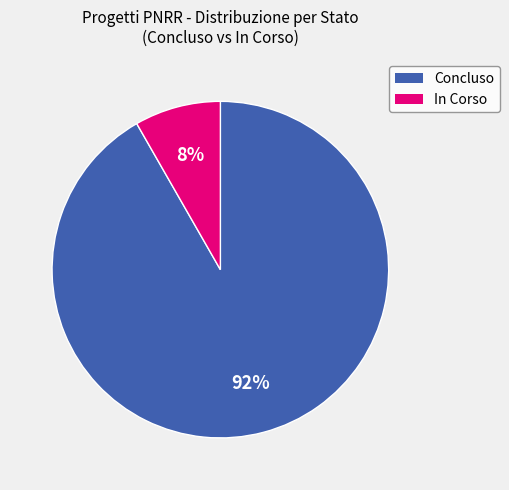

Is it true that Concluso is 79% of the pie?

False